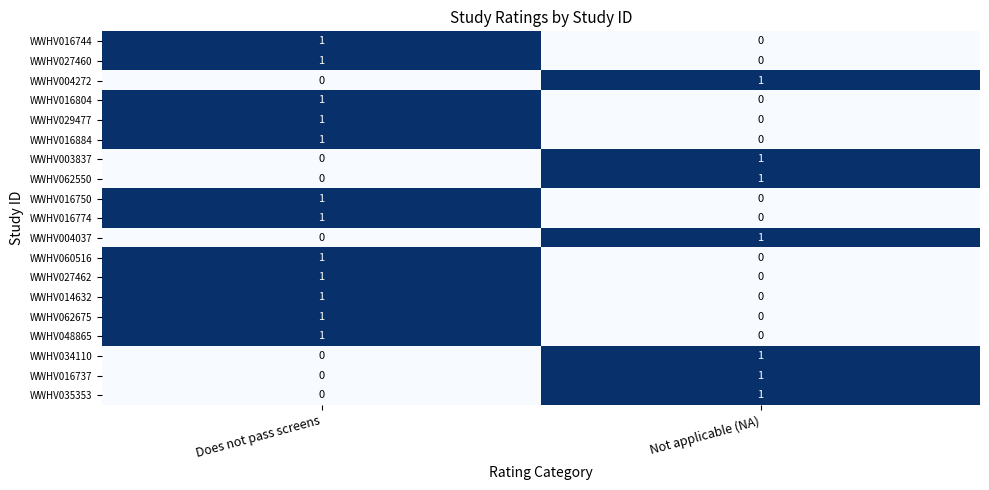

At which category is the sum across all series the highest?

Does not pass screens